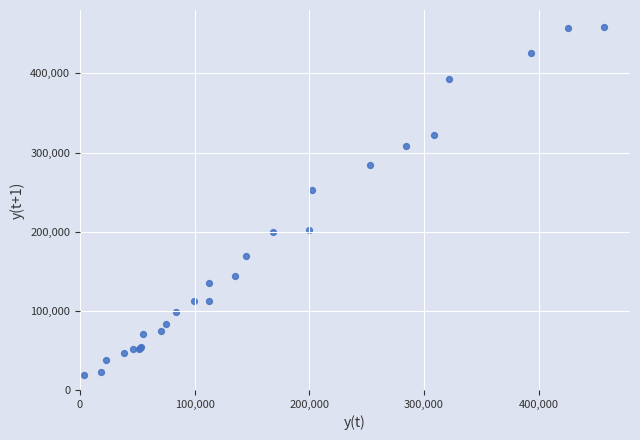

What Y value in the scatter plot is closest to 238342?

252752.0